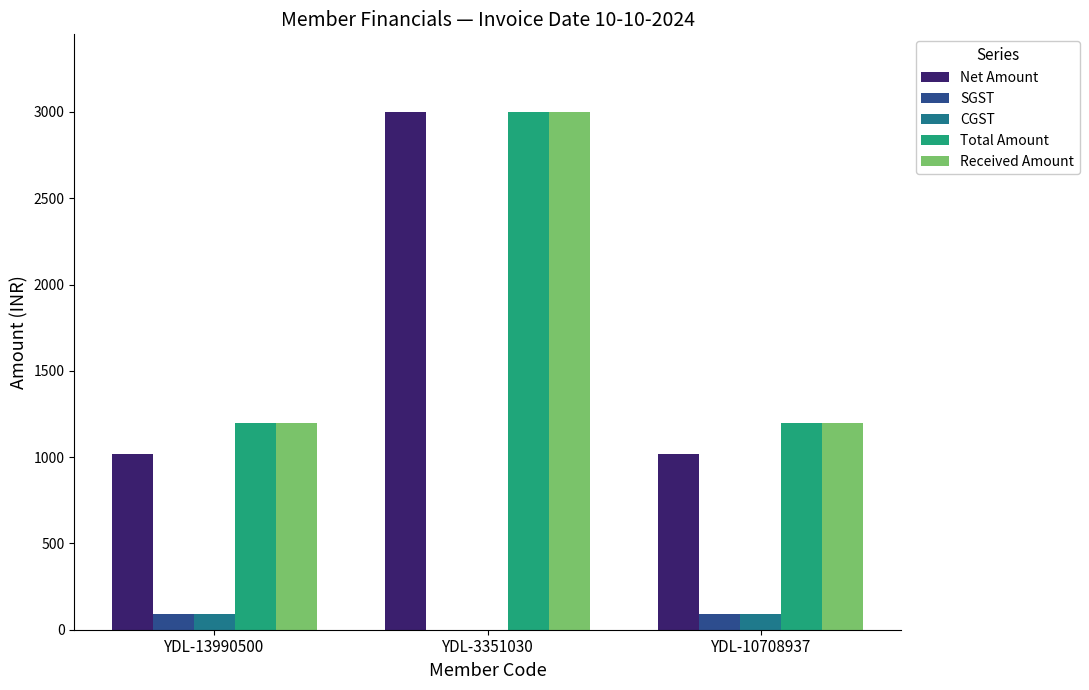

Which category has the highest value in the Received Amount series?

YDL-3351030